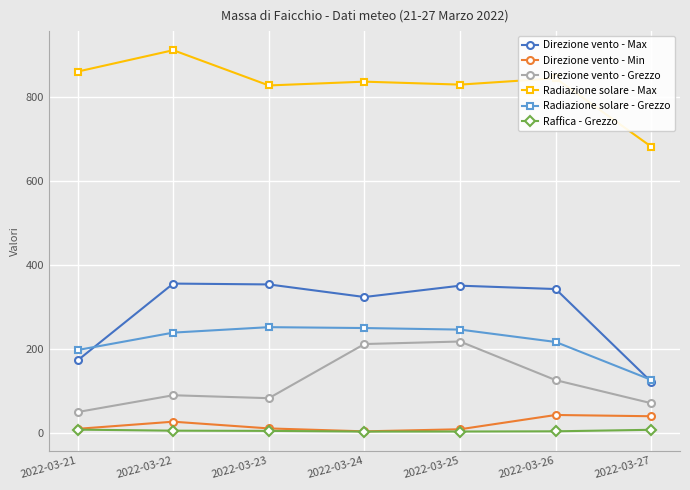

True or false: Direzione vento - Grezzo and Radiazione solare - Max intersect in this chart.

False